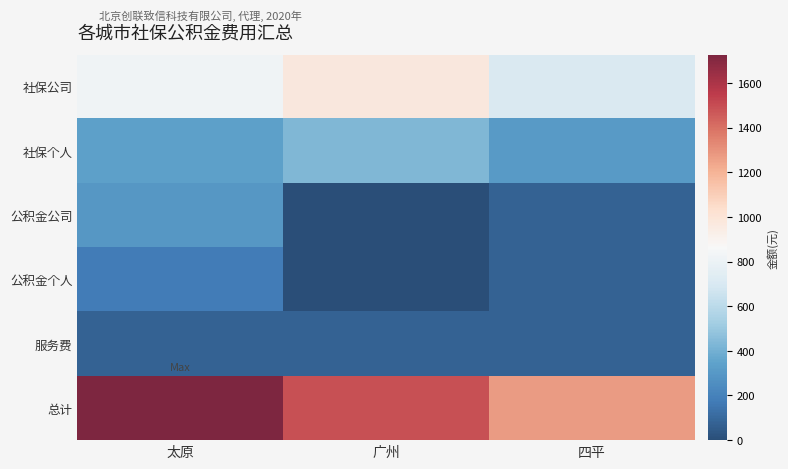

What is the greatest value displayed?

1726.6